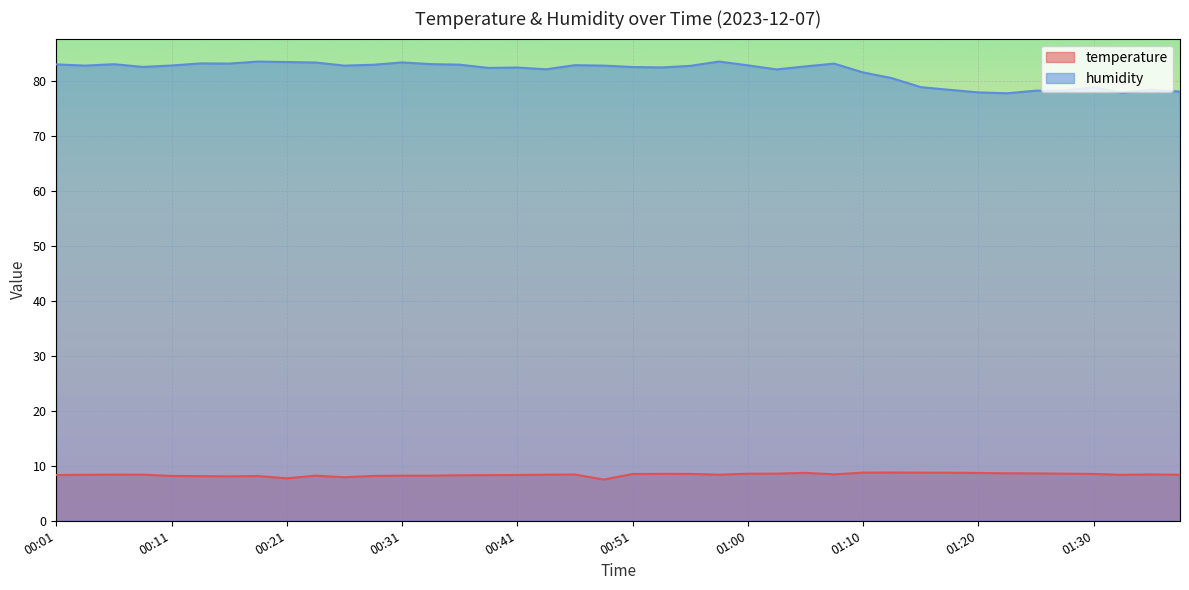

Rank the categories by humidity value from highest to lowest.

00:19, 00:58, 00:21, 00:31, 00:24, 00:14, 00:16, 01:08, 00:33, 00:06, 00:01, 00:36, 00:28, 00:46, 01:00, 00:11, 00:04, 00:26, 00:48, 00:55, 01:05, 00:09, 00:51, 00:53, 00:41, 00:38, 00:43, 01:03, 01:10, 01:13, 01:15, 01:30, 01:35, 01:18, 01:27, 01:25, 01:37, 01:20, 01:32, 01:22